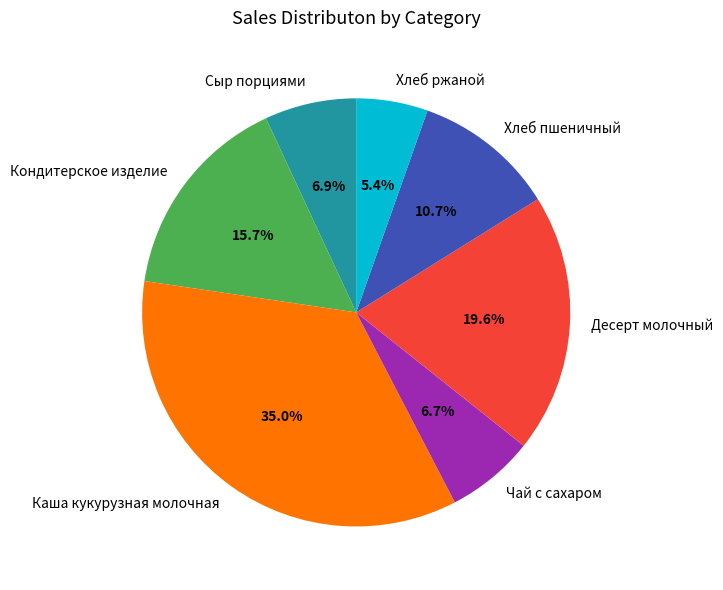

To the nearest percent, what portion does Кондитерское изделие represent?

16%